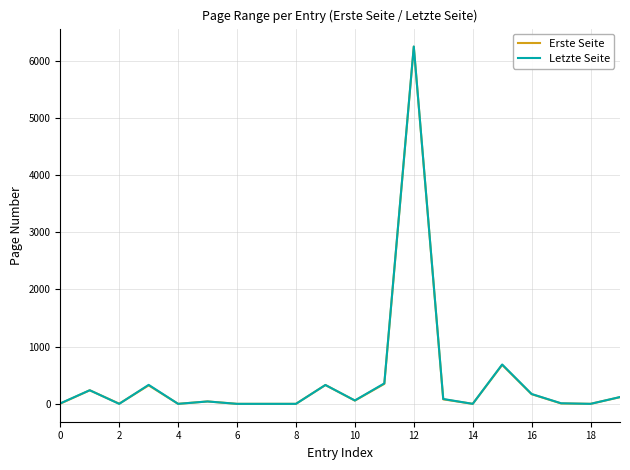

Count the number of categories in the chart.

20